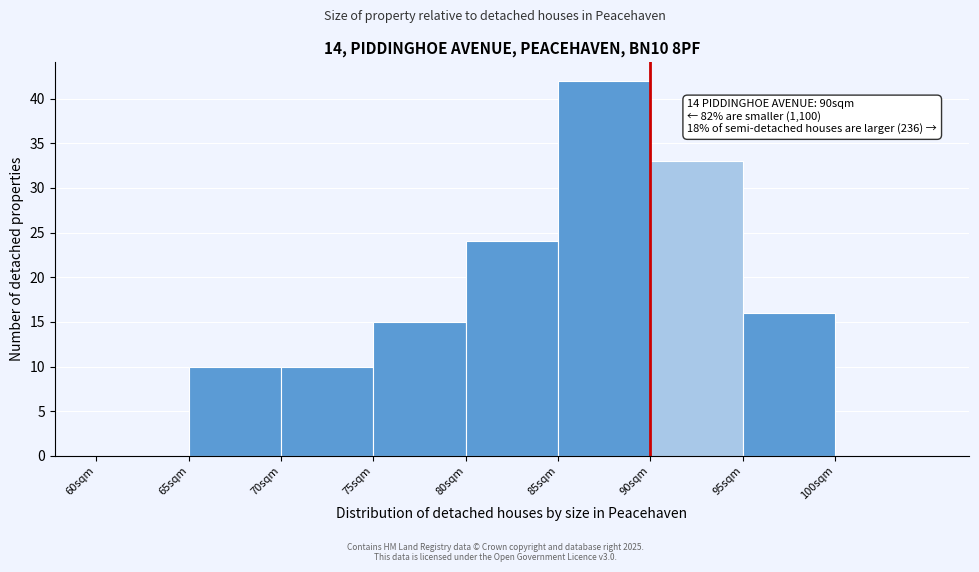

Over which range of the x-axis is the bar tallest?

85 to 90